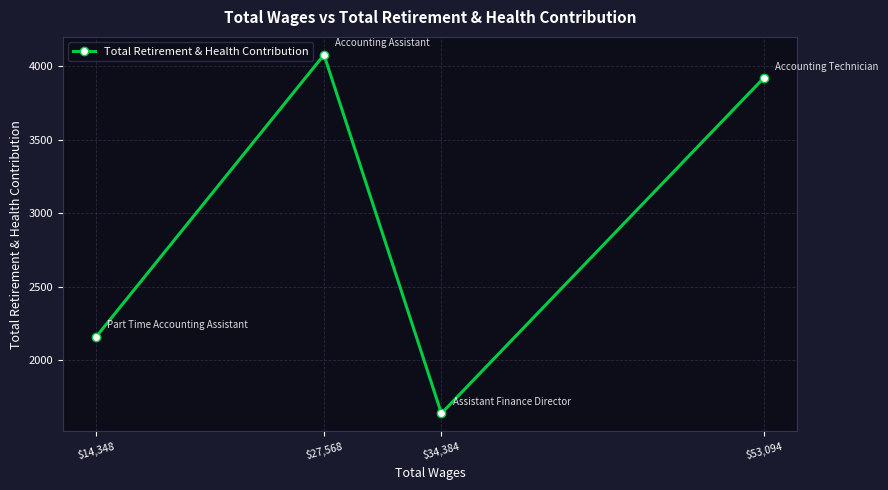

What position from the right is $34,384?

2